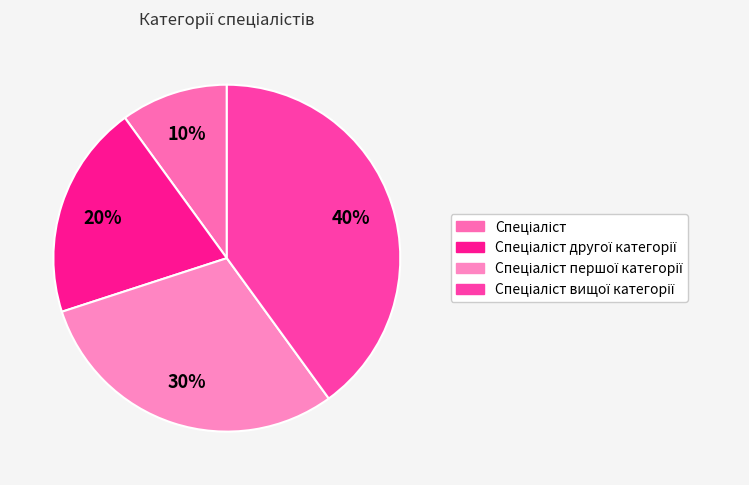

To the nearest percent, what is the difference between the largest and smallest slice percentages?

30%